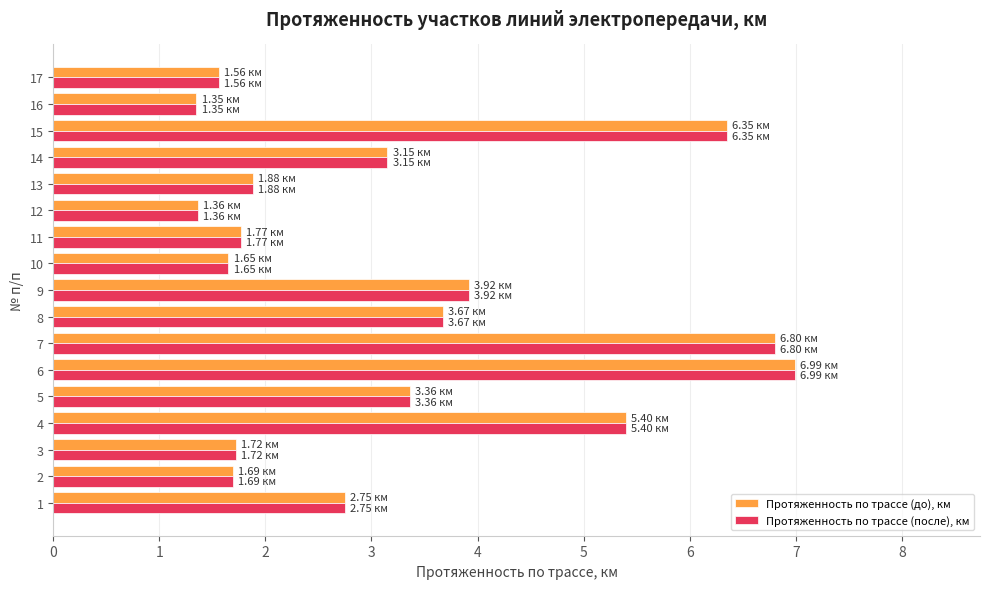

Count the number of data series in this chart.

2